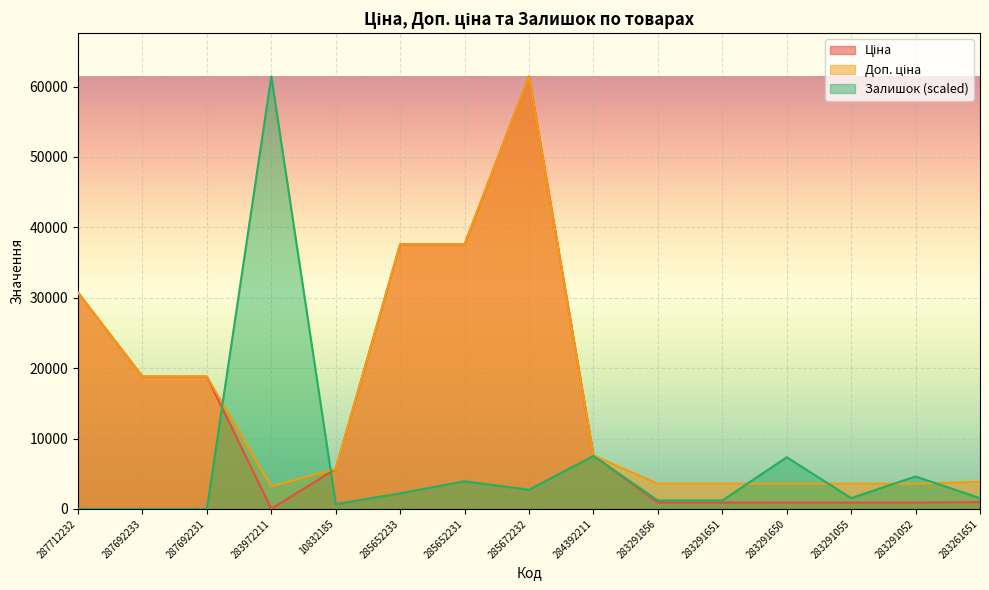

Which category has the highest value in the Залишок series?

283972211